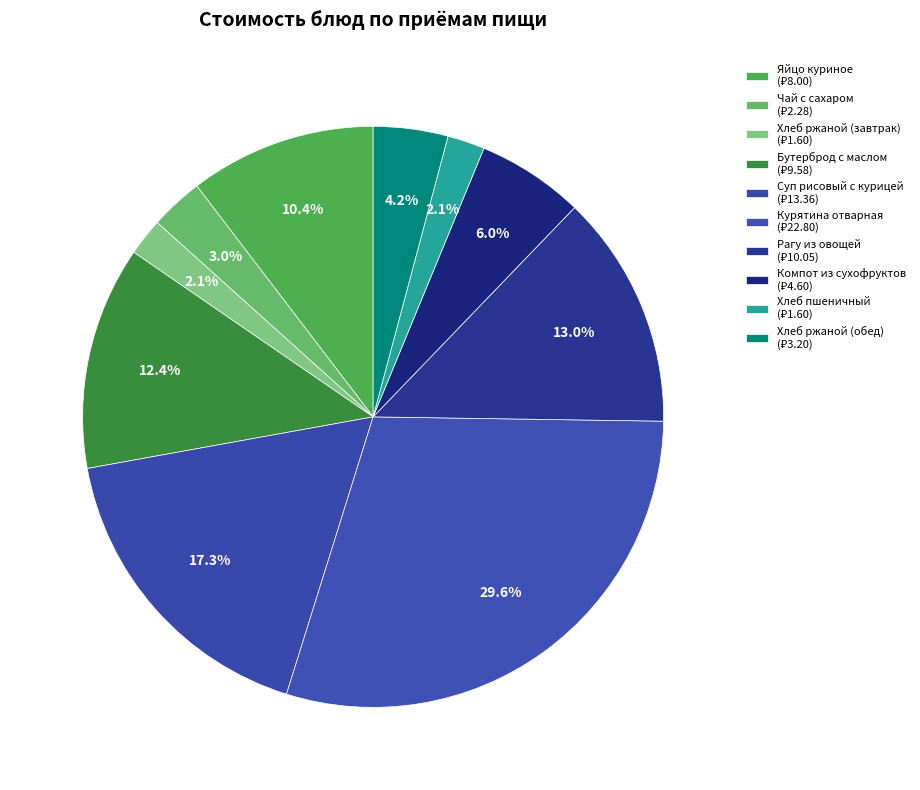

Is there a majority slice in this chart?

No